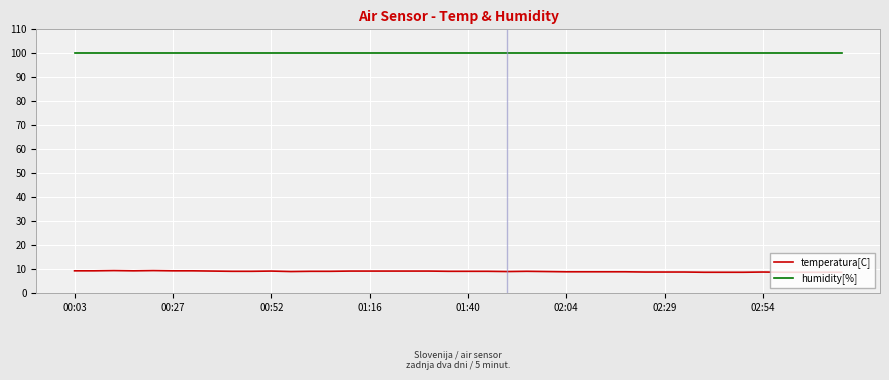

True or false: temperatura[C] and humidity[%] cross at least once.

False